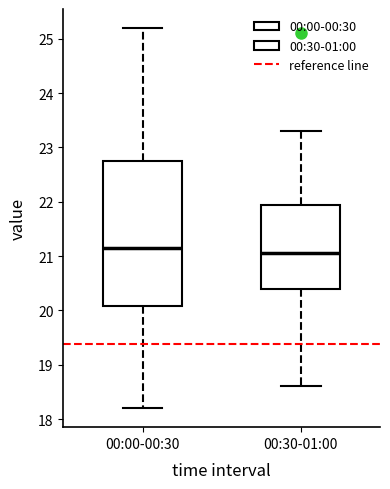

Reading left to right, transcribe this box plot: for each box, give where its median line is, the range the box spans, and where its two whiskers end, as read against the y-axis. The values are not printed on the chart, so give them approximately, as read against the axis.

00:00-00:30: median 21.2, box 20.1 to 22.8, whiskers 18.2 to 25.2
00:30-01:00: median 21.1, box 20.4 to 22.0, whiskers 18.6 to 23.3